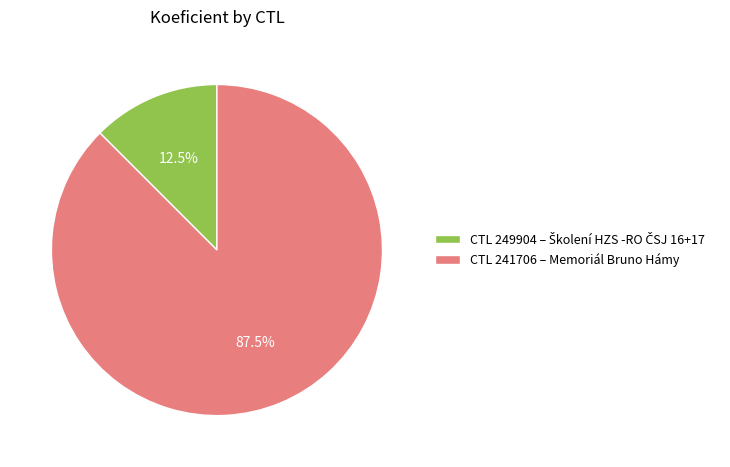

How many segments does this pie chart have?

2